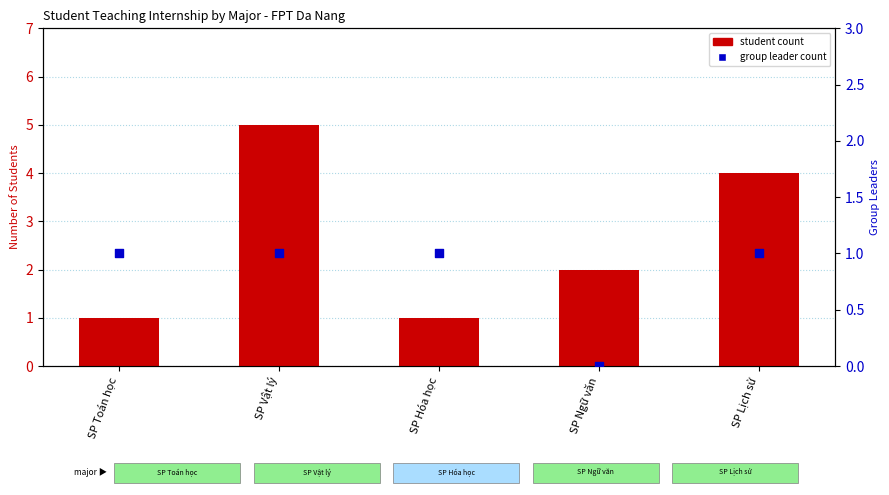

At which category is the sum across all series the highest?

SP Vật lý